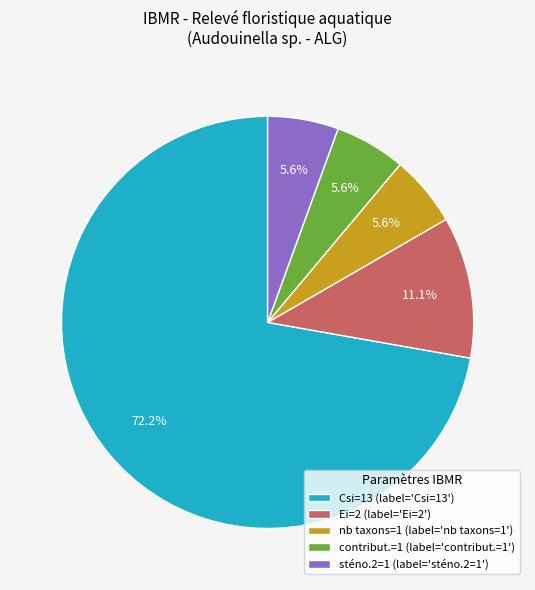

Combined, what portion of the pie is Ei=2 (label='Ei=2') and nb taxons=1 (label='nb taxons=1')?

16.7%